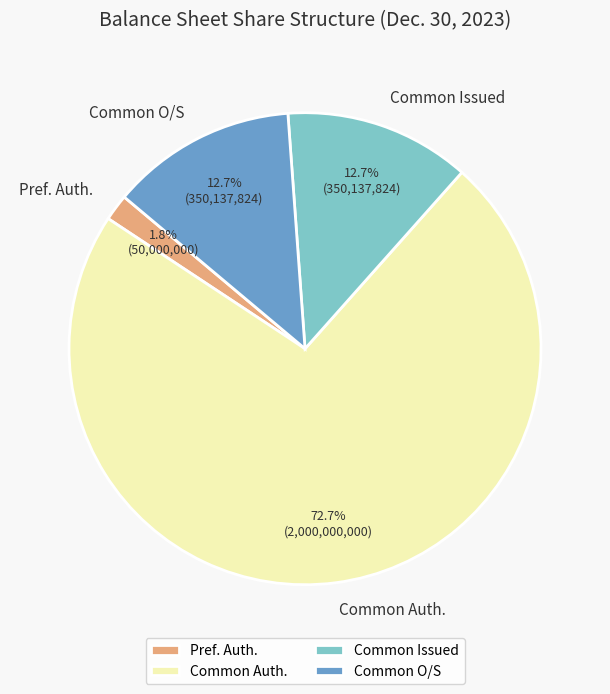

To the nearest percent, what is the average slice percentage?

25%